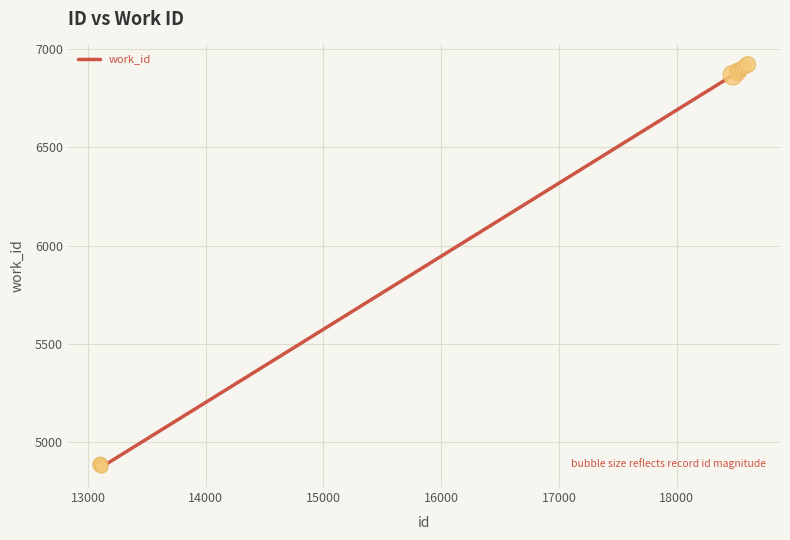

What is the difference between the maximum and minimum values?

2048